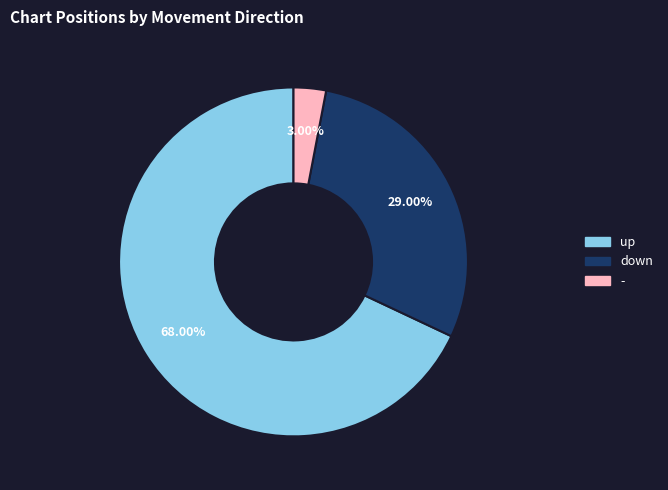

Is it true that down is 19% of the pie?

False